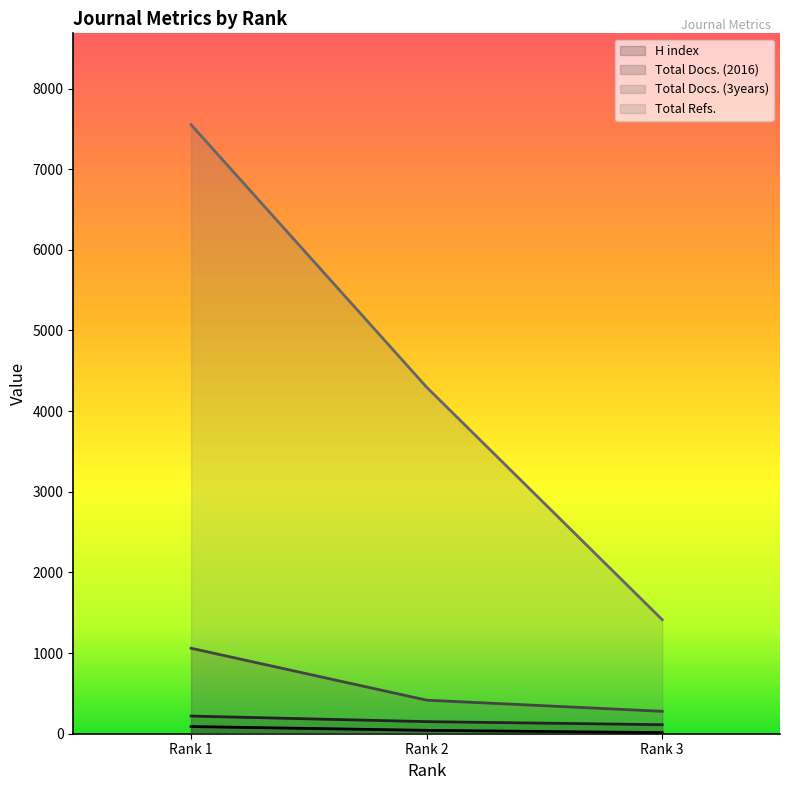

Where is H index nearest to the value 51?

Rank 2